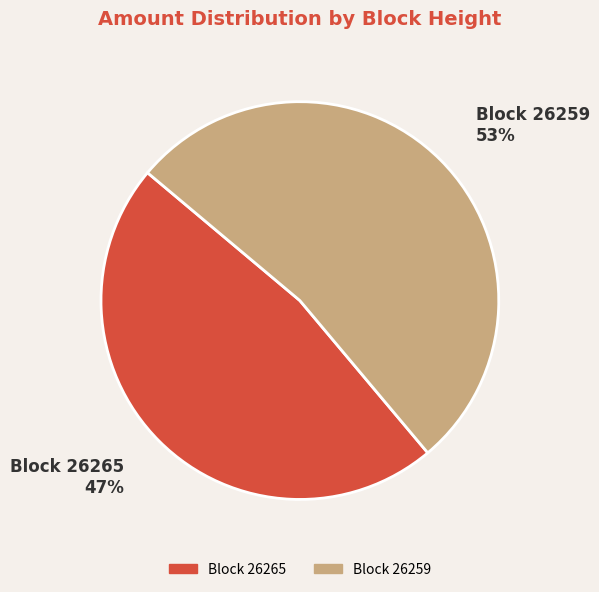

Is there any slice that represents more than half of the pie?

Yes